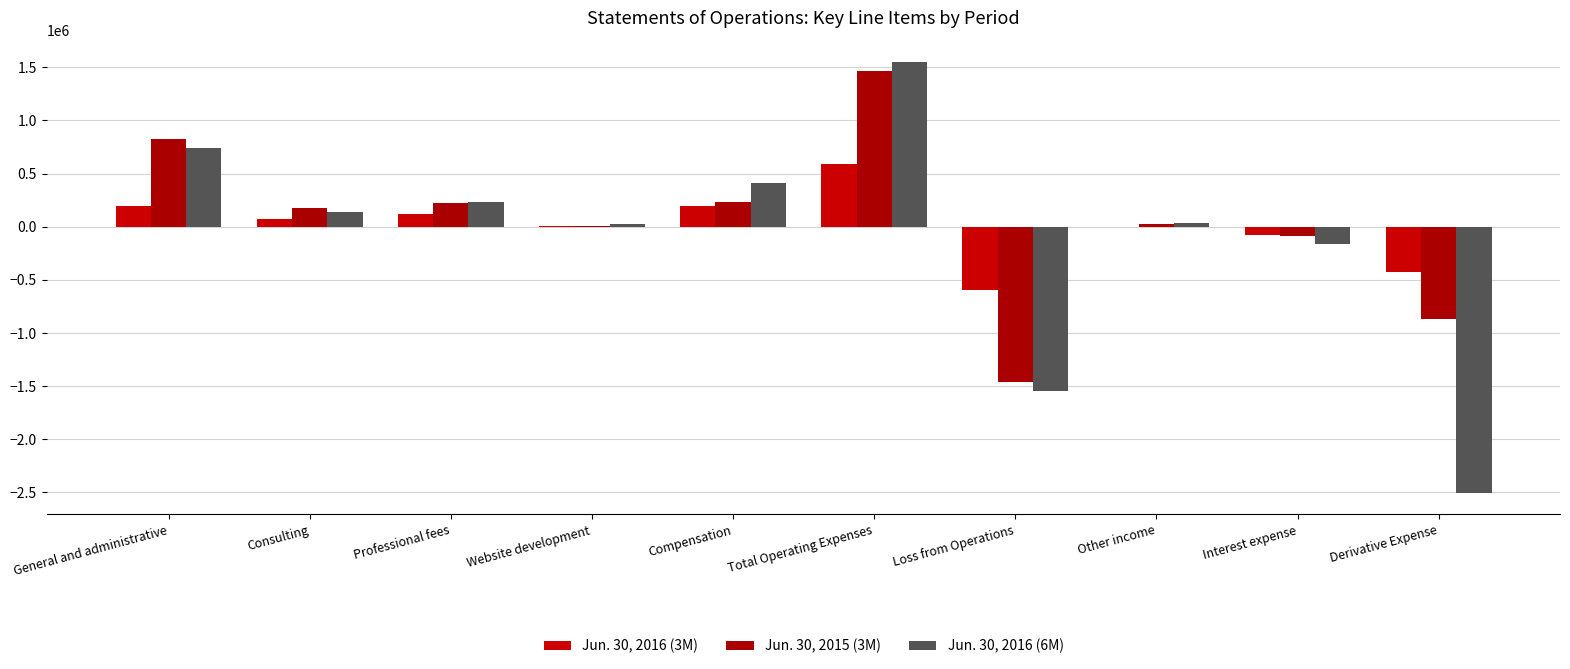

How many positive values does the Jun. 30, 2016 (6M) series have?

7